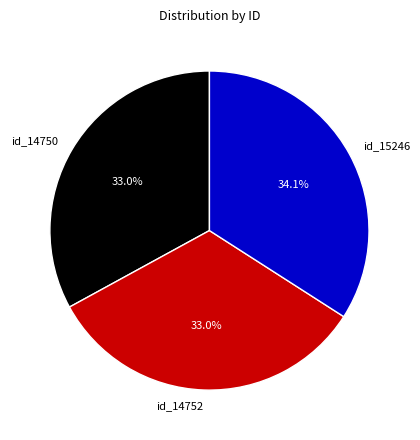

How many slices are in this pie chart?

3